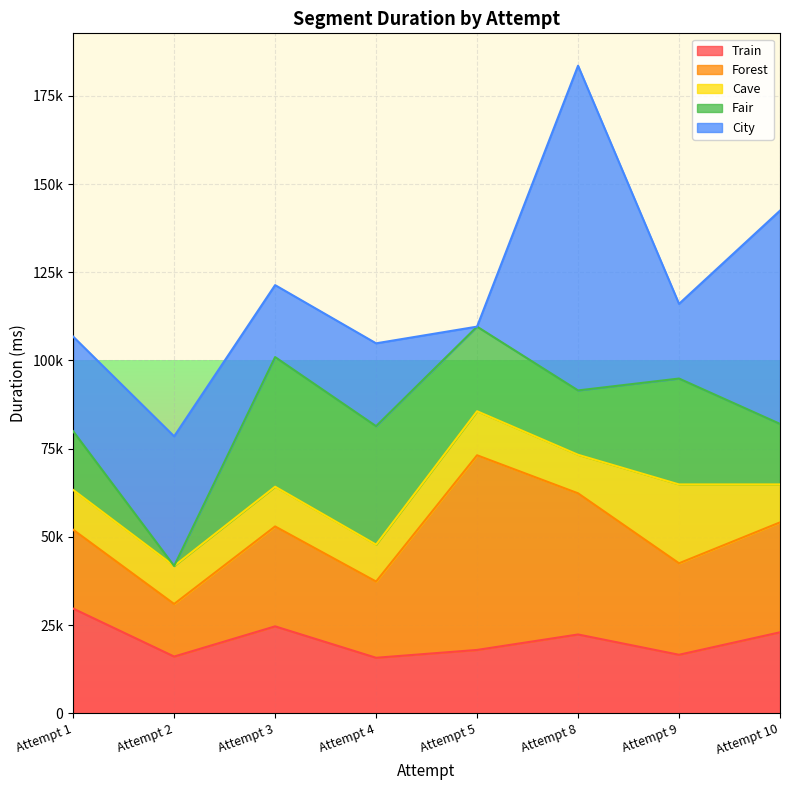

True or false: Fair has a value of 11545 at Attempt 5.

False